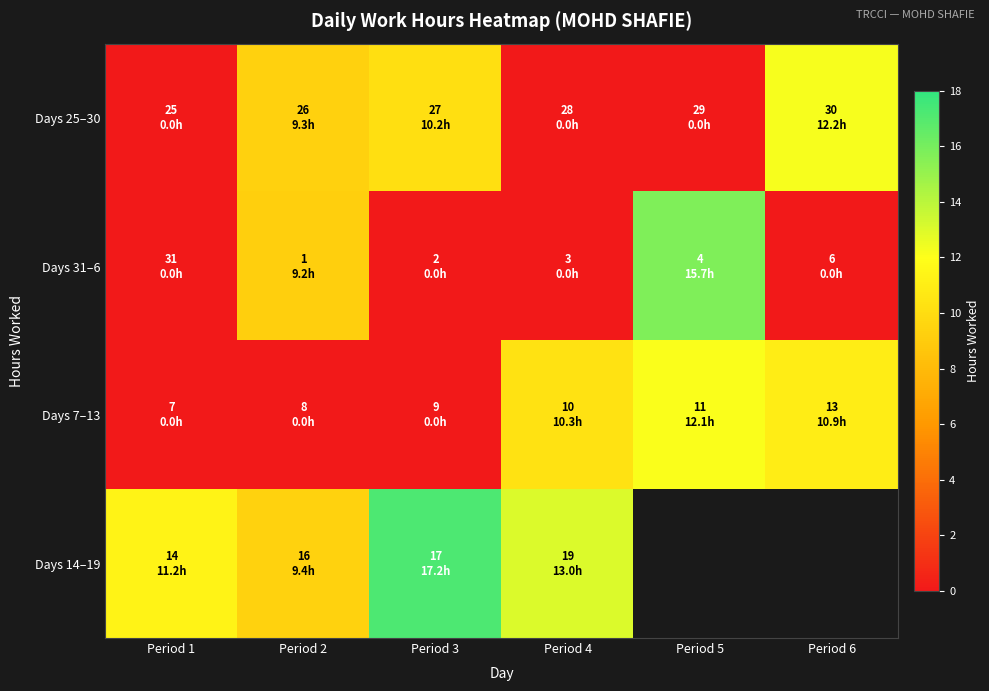

What is the difference between the highest and lowest values at Period 2?

9.4